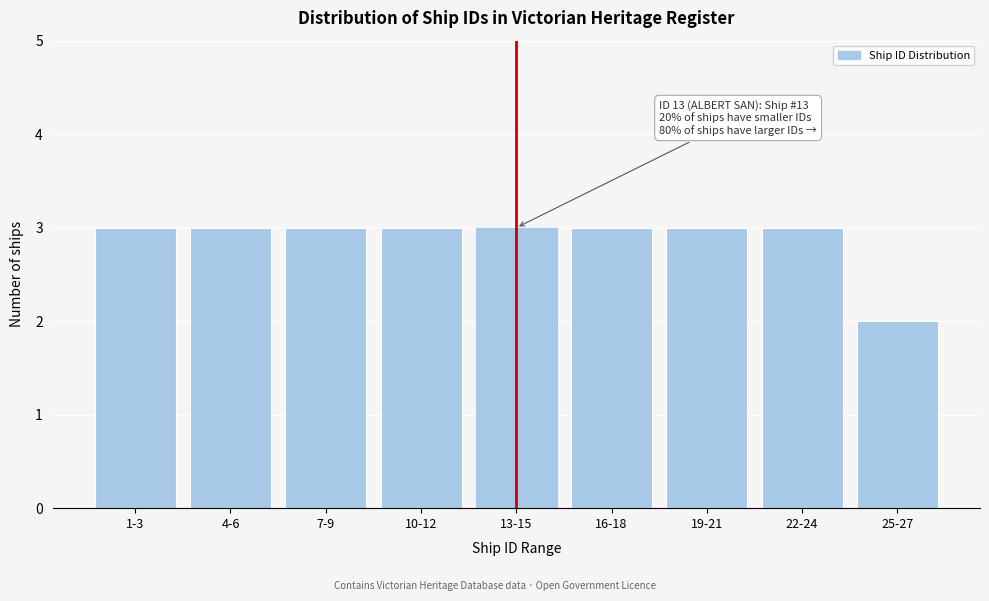

Reading right to left, what are all the values shown in this chart?

25-27=2	22-24=3	19-21=3	16-18=3	13-15=3	10-12=3	7-9=3	4-6=3	1-3=3